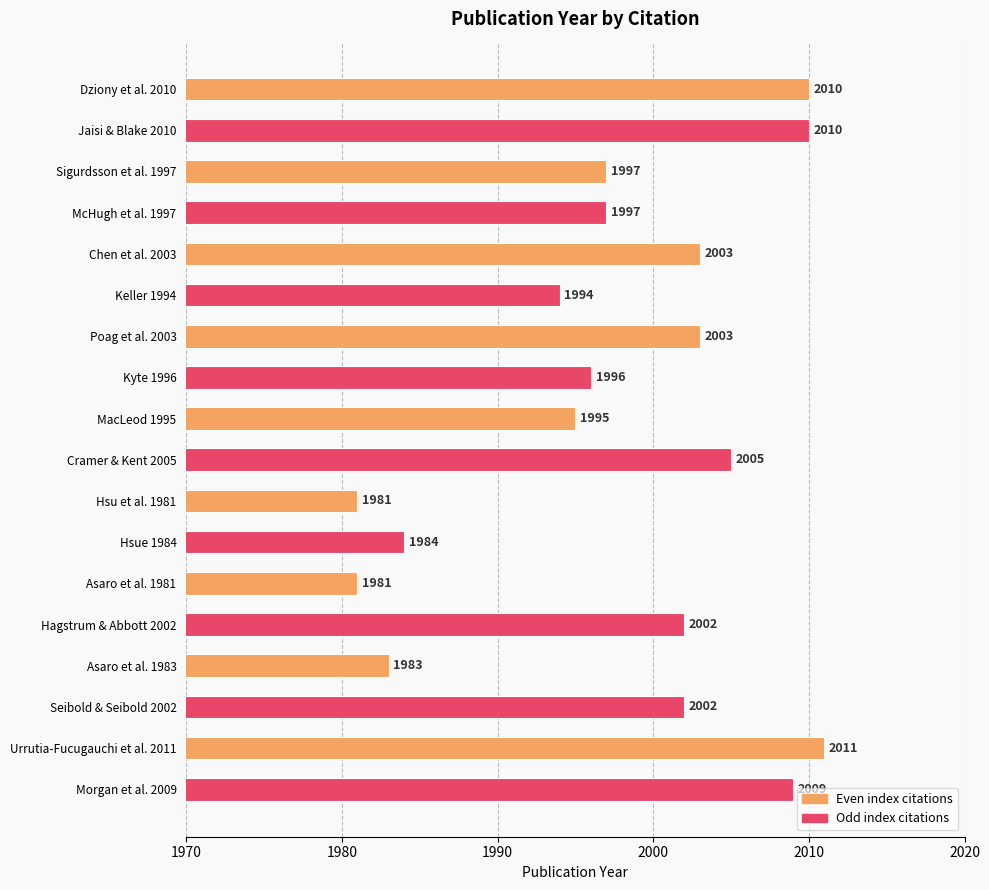

How many data points does each series have?

18